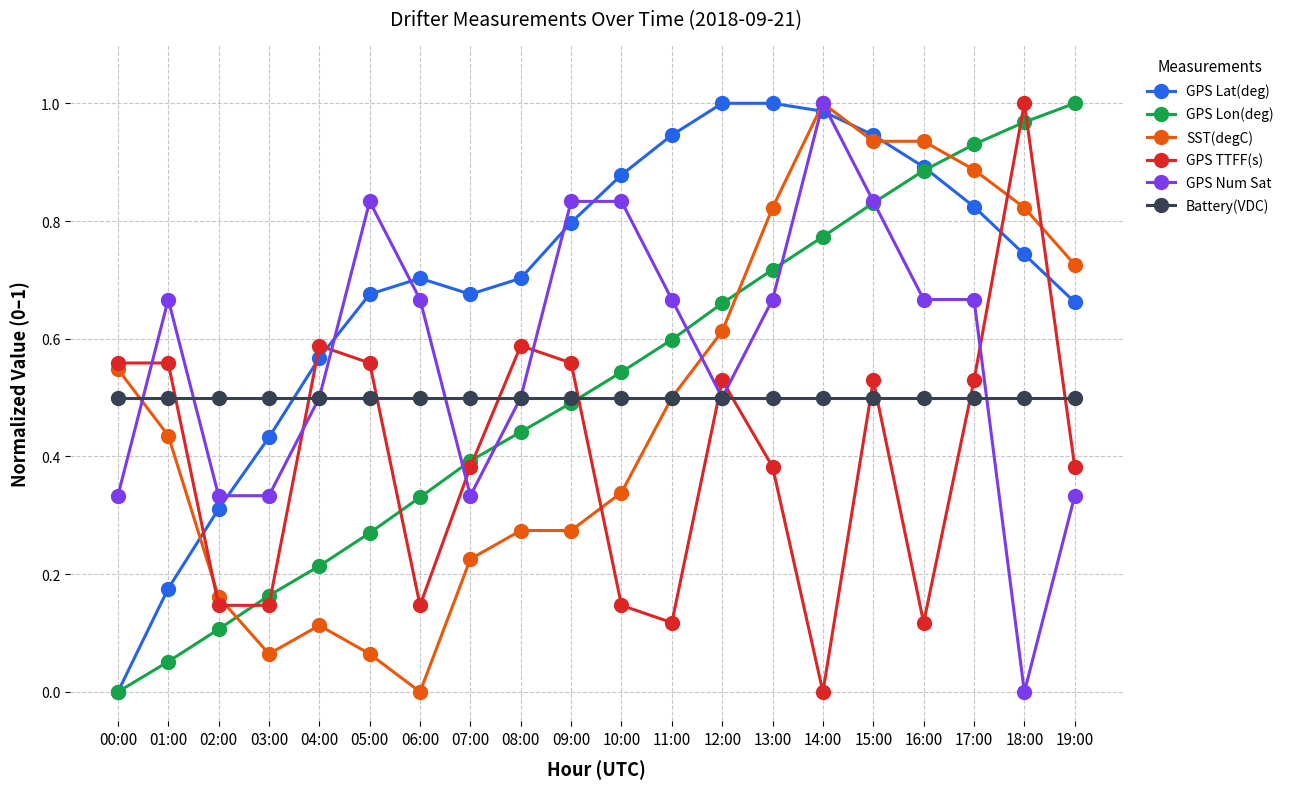

Which series has the largest total across all categories?

GPS Lat(deg)